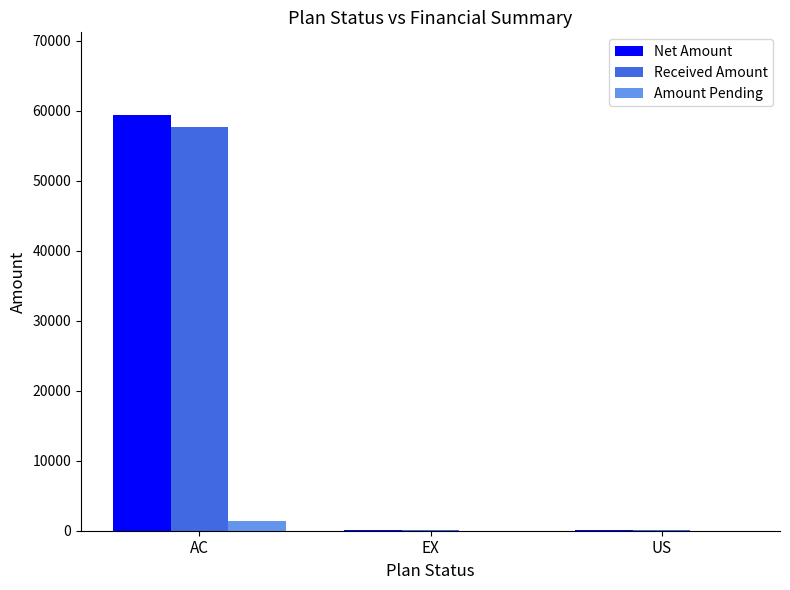

At which category is the sum across all series the highest?

AC